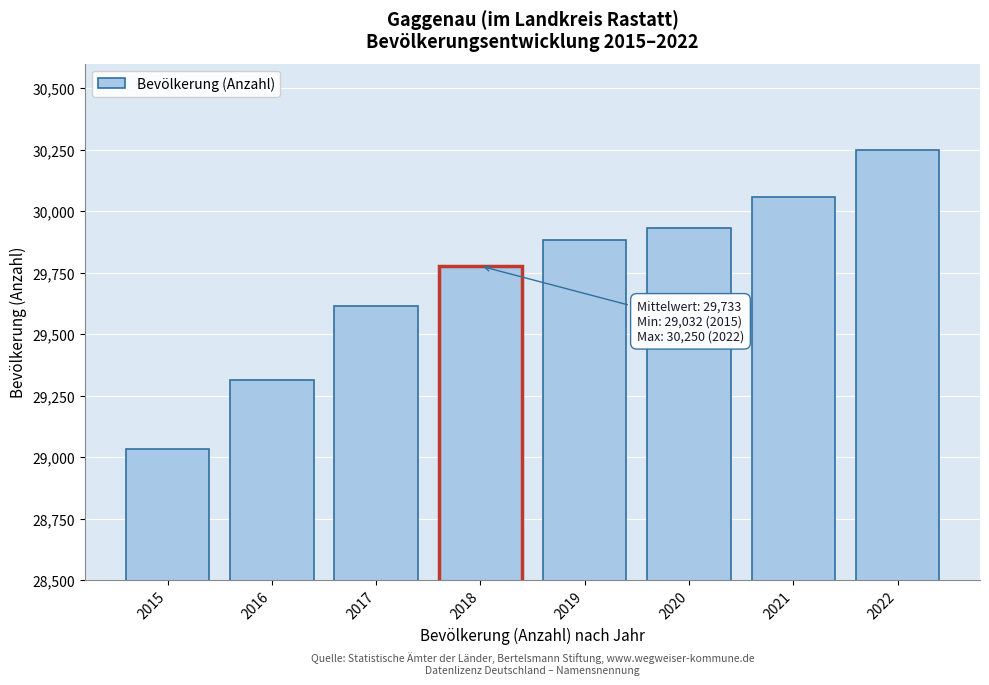

Reading left to right, list all the values displayed in this chart.

2015=29032	2016=29315	2017=29615	2018=29777	2019=29884	2020=29932	2021=30059	2022=30250